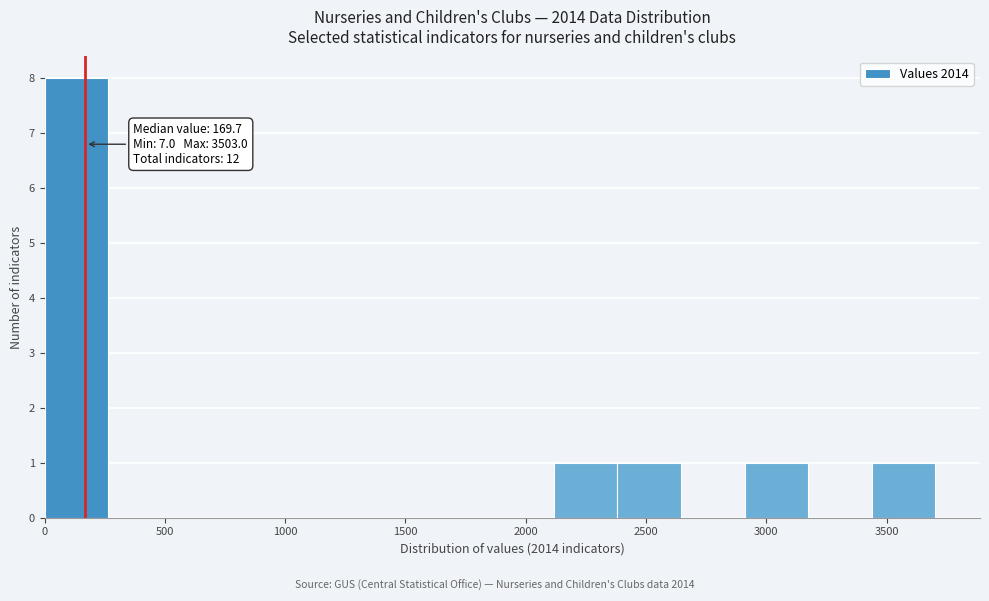

Over which range of the x-axis is the bar tallest?

0 to 250